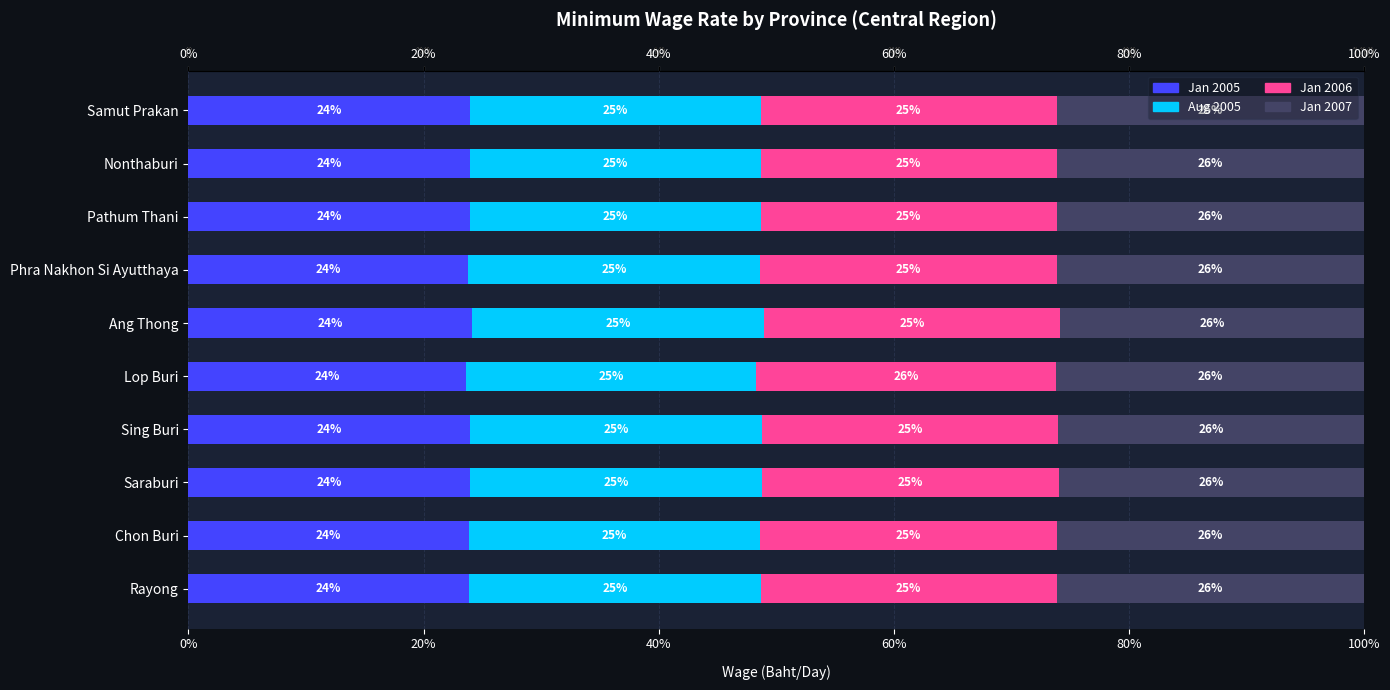

What are all the series names shown in the legend?

Jan 2005, Aug 2005, Jan 2006, Jan 2007